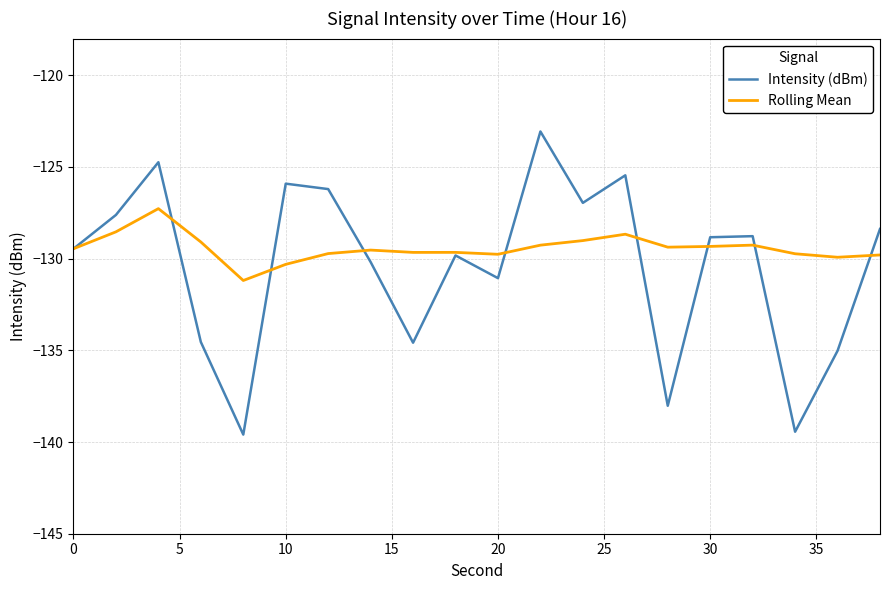

What is the difference between the maximum and minimum values in the Intensity (dBm) series?

16.5